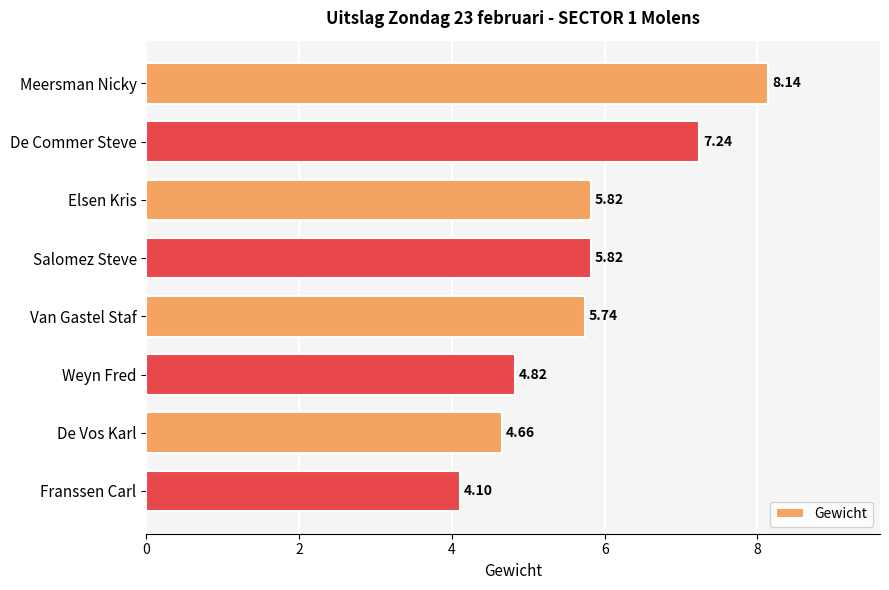

What is the label of the 3rd bar from the bottom?

Weyn Fred